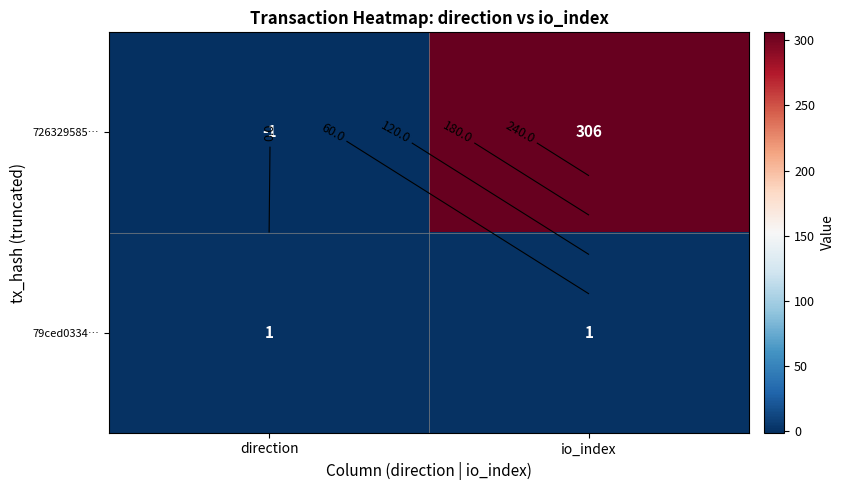

The value of 79ced0334… at direction is 1. True or false?

True